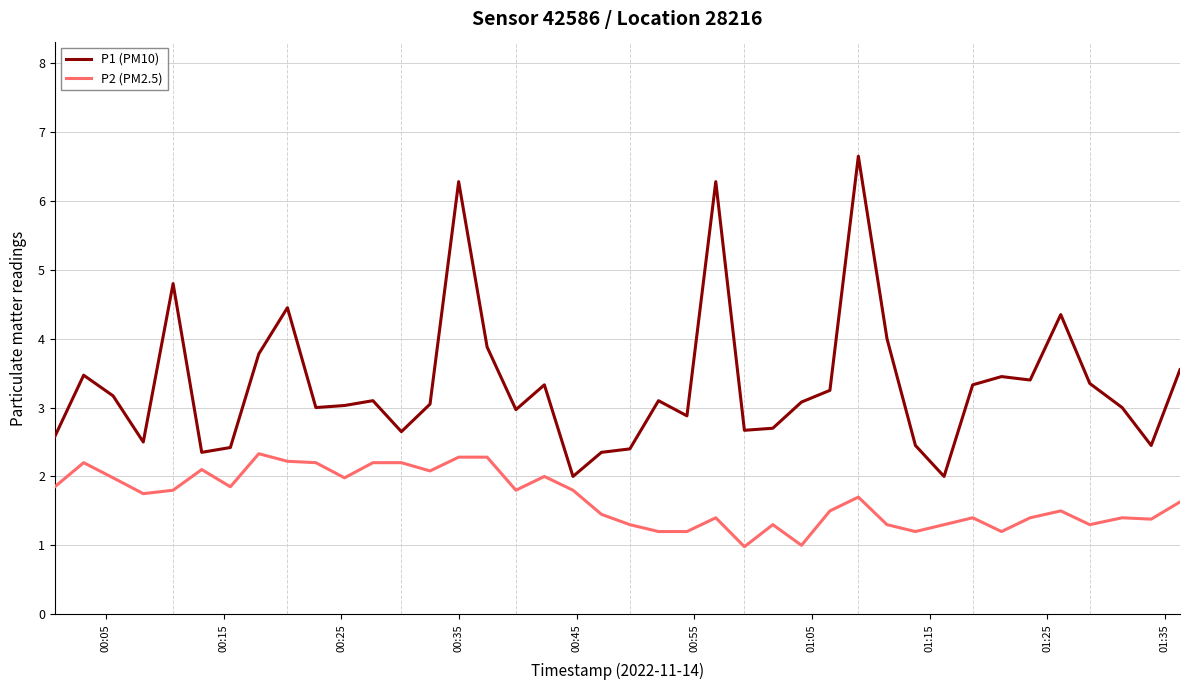

What is the difference between the maximum and minimum values in the P1 (PM10) series?

4.7